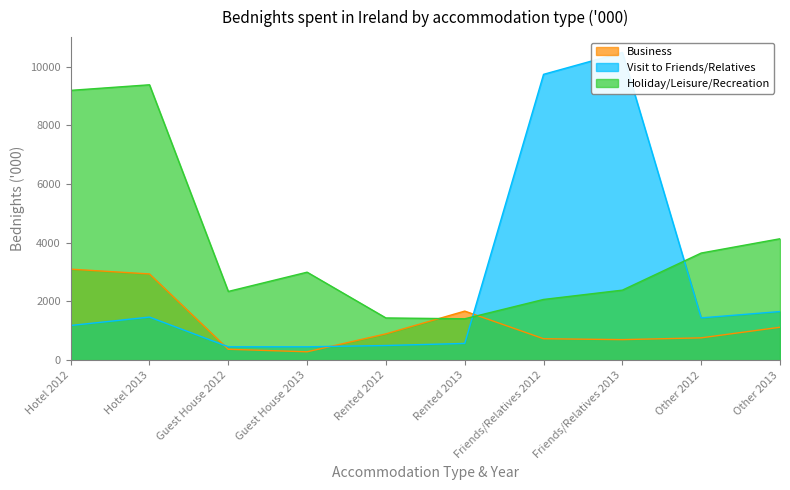

Rank the categories by Business value from lowest to highest.

Guest House 2013, Guest House 2012, Friends/Relatives 2013, Friends/Relatives 2012, Other 2012, Rented 2012, Other 2013, Rented 2013, Hotel 2013, Hotel 2012